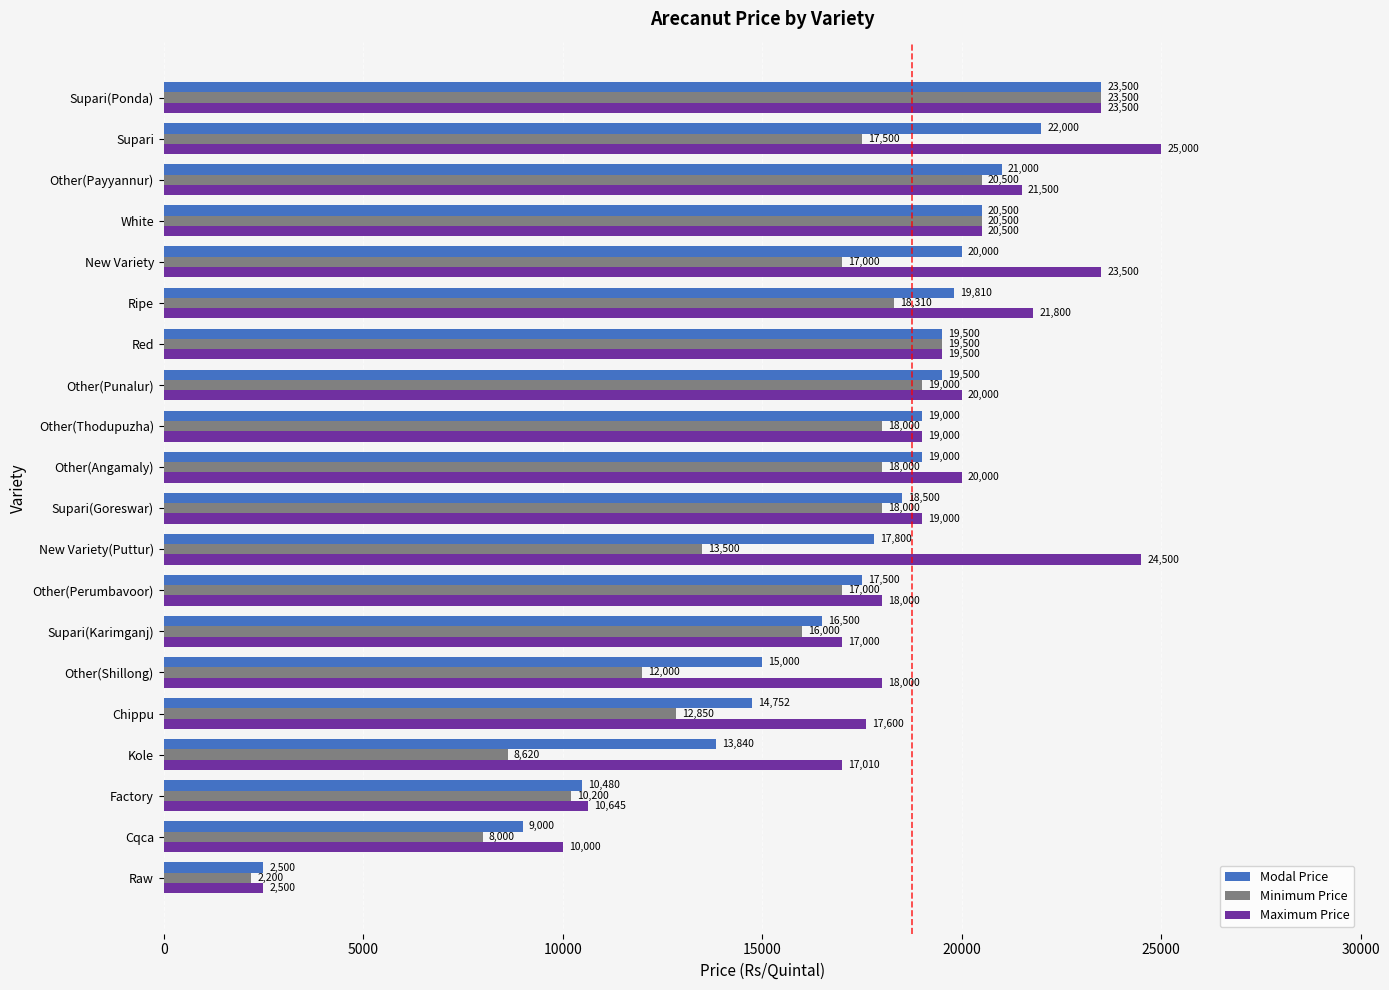

What are all the series names shown in the legend?

Modal Price, Minimum Price, Maximum Price